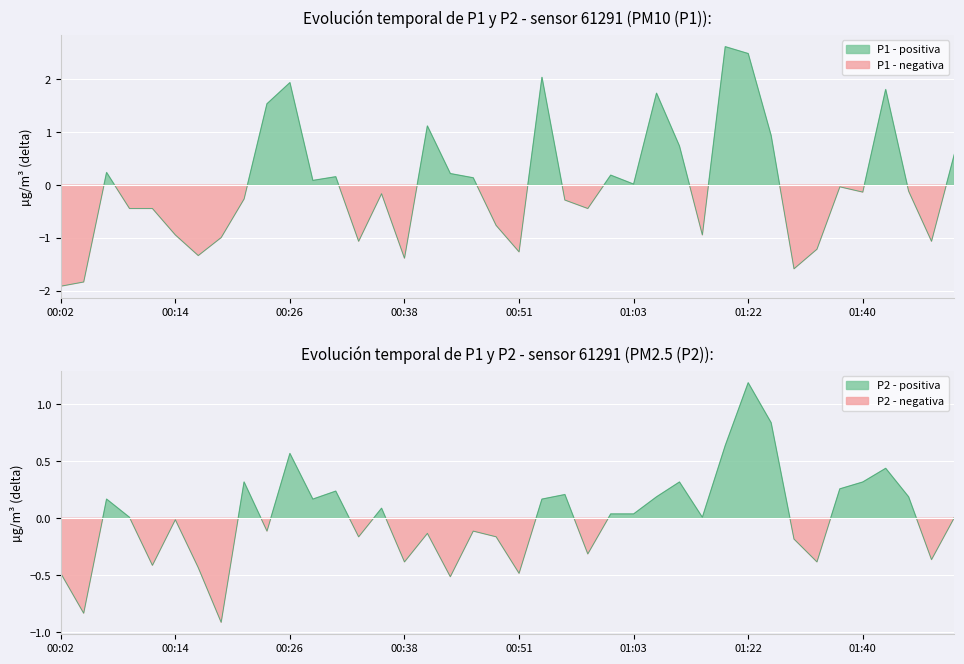

Is it true that P2 equals -0.3 at 23?

True